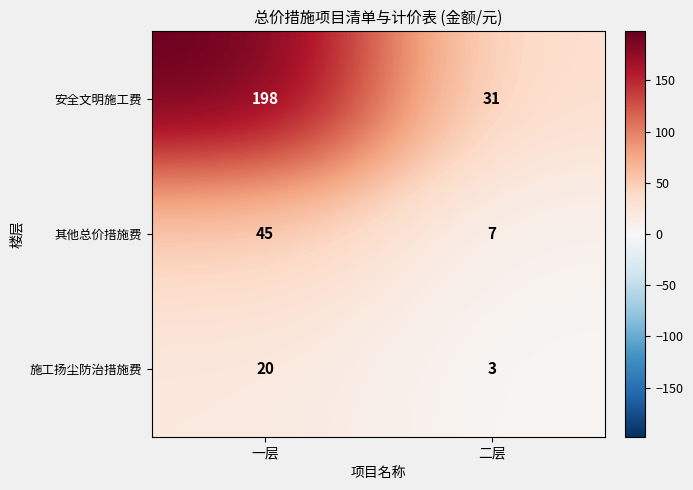

Rank the series at 二层 from lowest to highest value.

施工扬尘防治措施费, 其他总价措施费, 安全文明施工费